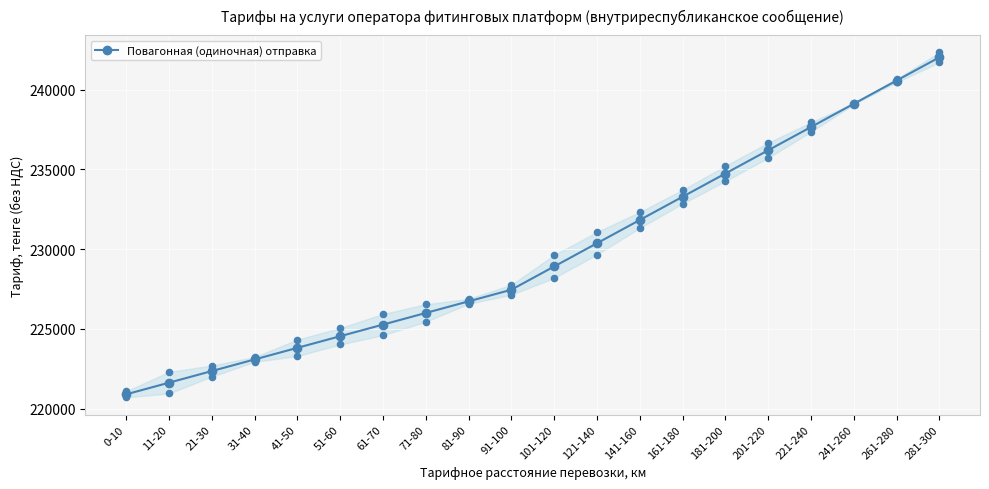

Which has a higher value, 31-40 or 51-60?

51-60